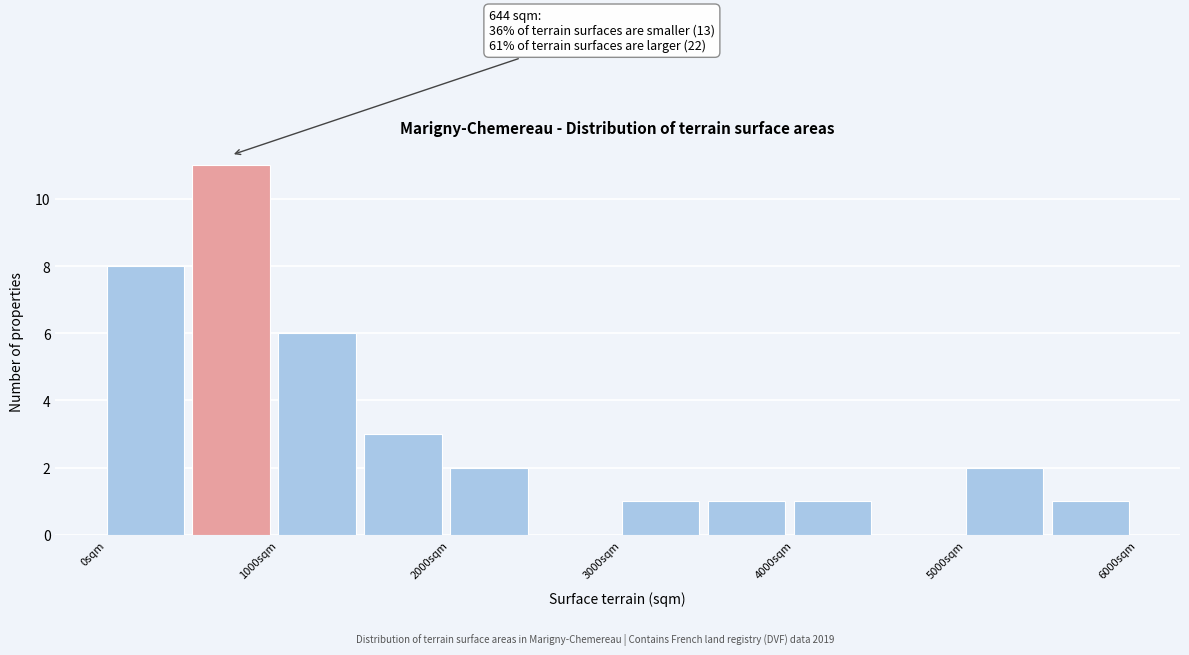

Over which range of the x-axis is the bar tallest?

500 to 1000